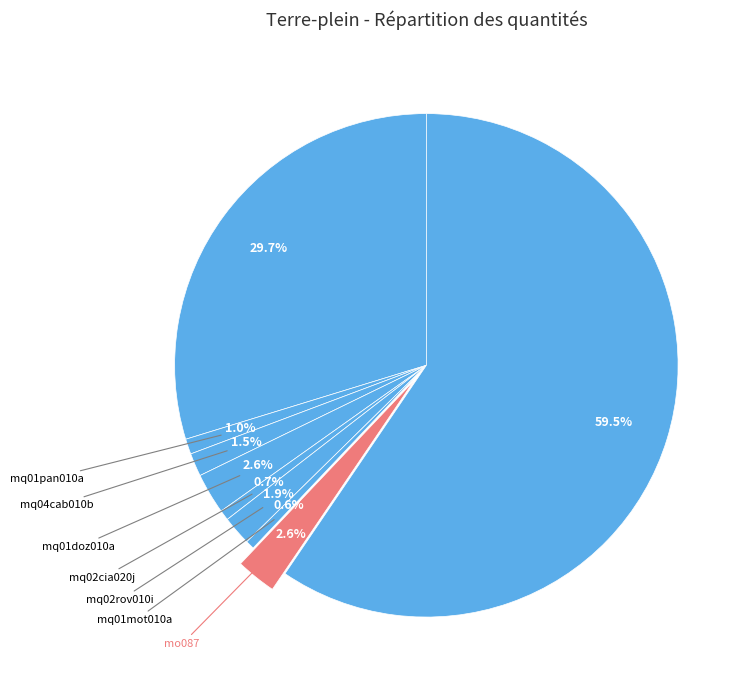

How many segments does this pie chart have?

9